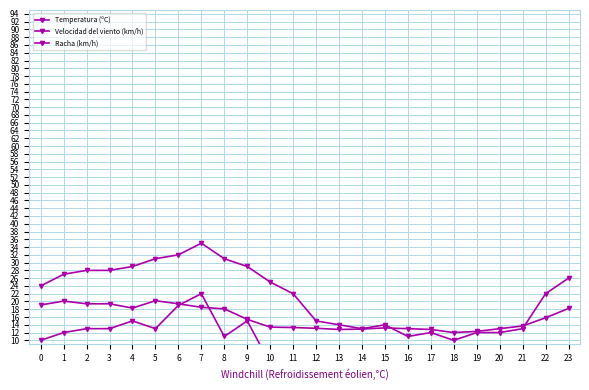

Is the value of Velocidad del viento (km/h) at 15 greater than the value of Racha (km/h) at 0?

No